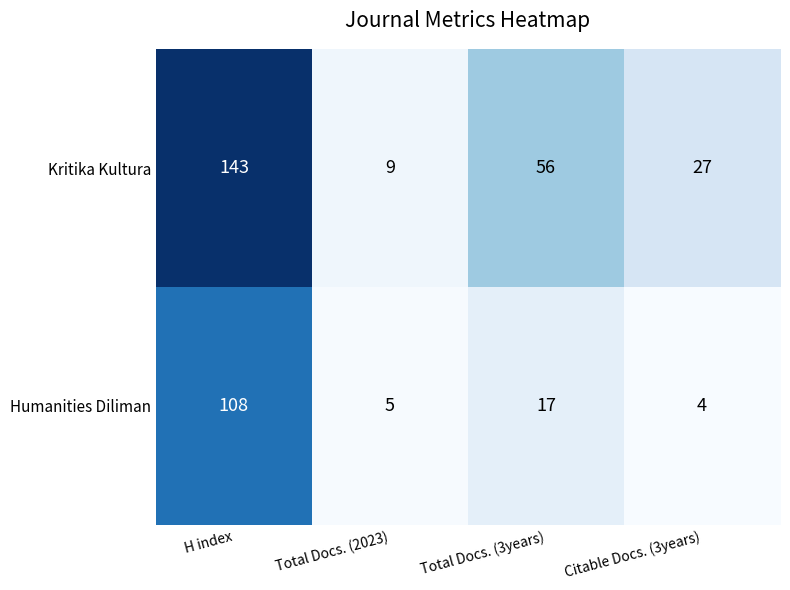

Count the number of data series in this chart.

2